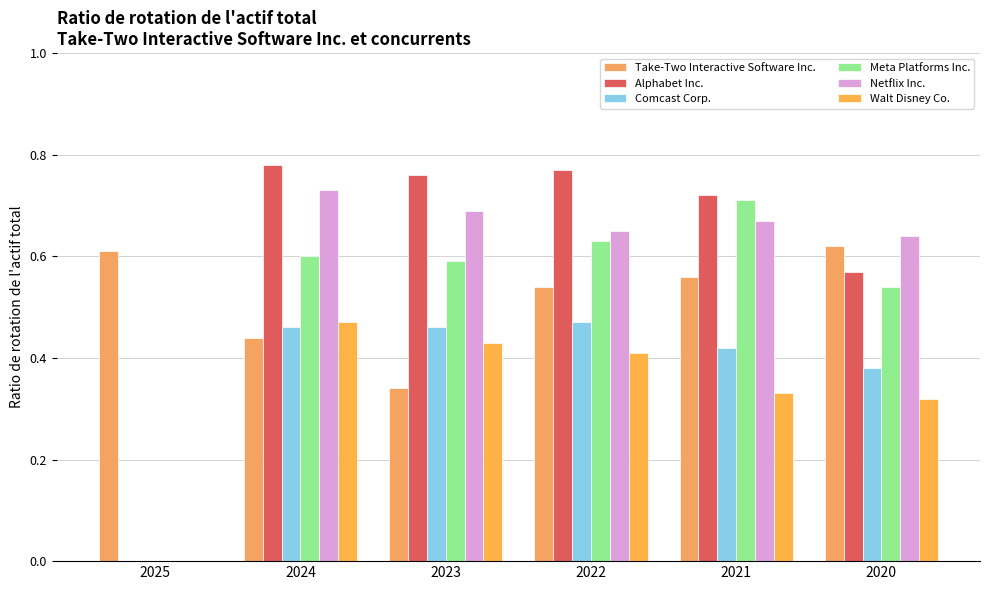

How many data points in Netflix Inc. are above 0?

5